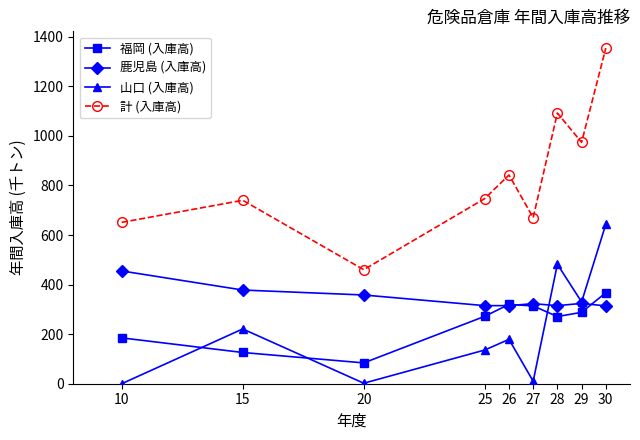

What are all the series names shown in the legend?

福岡 (入庫高), 鹿児島 (入庫高), 山口 (入庫高), 計 (入庫高)